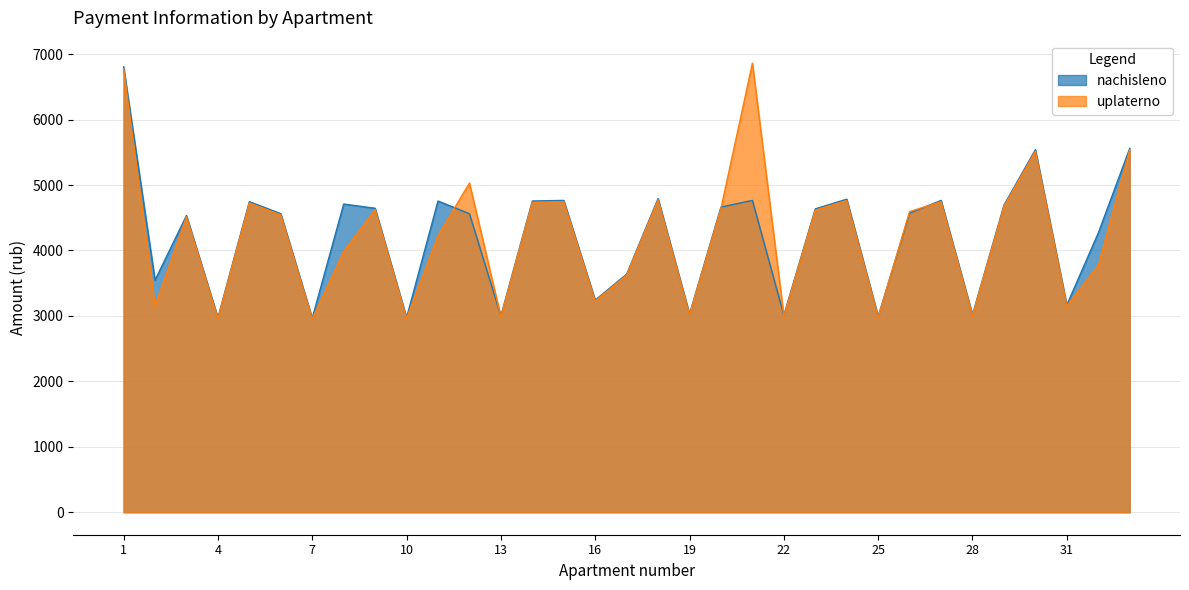

Is it true that nachisleno equals 1397.0 at 8?

False